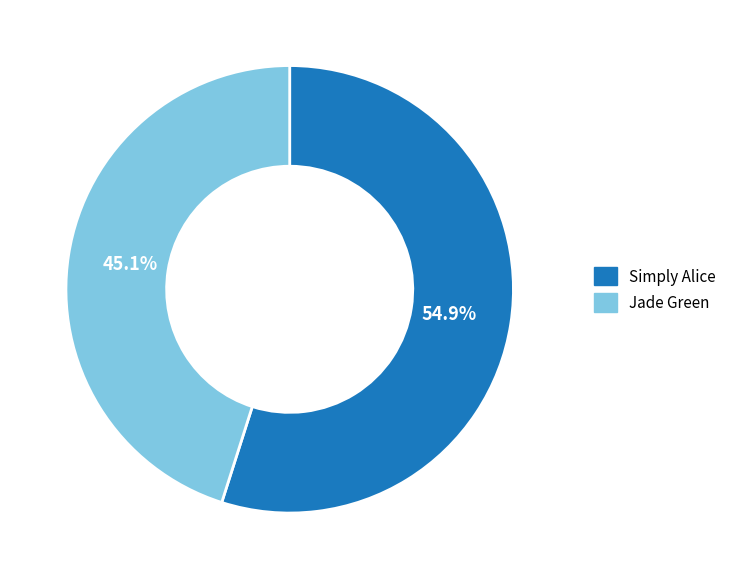

Is it true that Simply Alice is 55% of the pie?

True